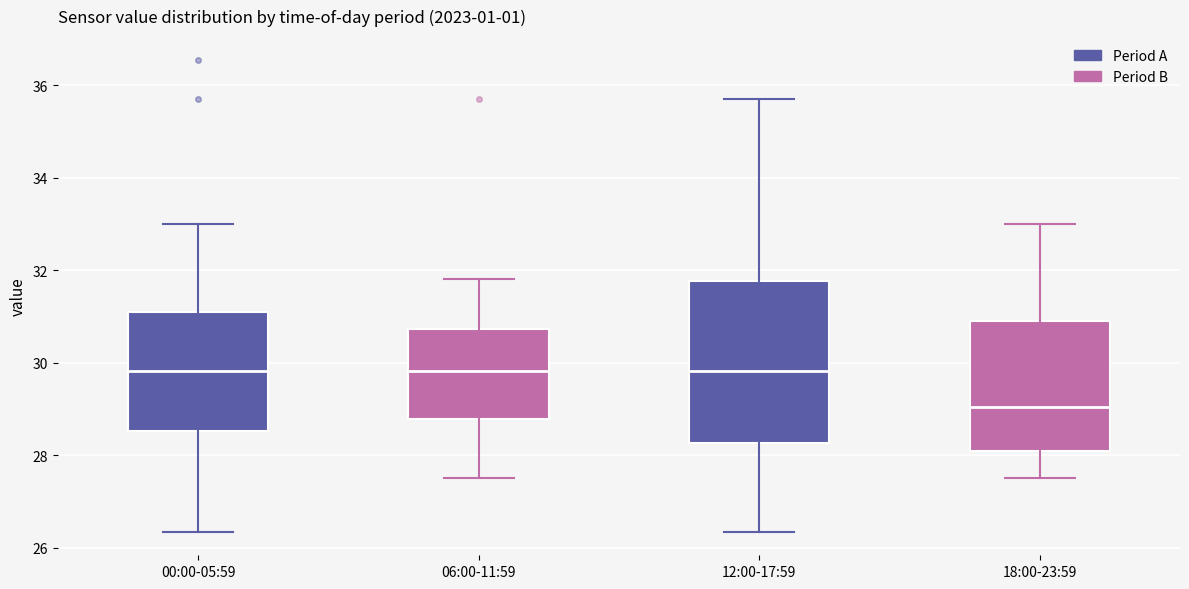

Reading left to right, read every box against the y-axis: the position of its median line, the range the box covers, and the ends of its whiskers. The values are not printed on the chart, so give them approximately, as read against the axis.

00:00-05:59: median 29.8, box 28.6 to 31.0, whiskers 26.4 to 33.0
06:00-11:59: median 29.8, box 28.8 to 30.8, whiskers 27.6 to 31.8
12:00-17:59: median 29.8, box 28.2 to 31.8, whiskers 26.4 to 35.8
18:00-23:59: median 29.0, box 28.2 to 30.8, whiskers 27.6 to 33.0